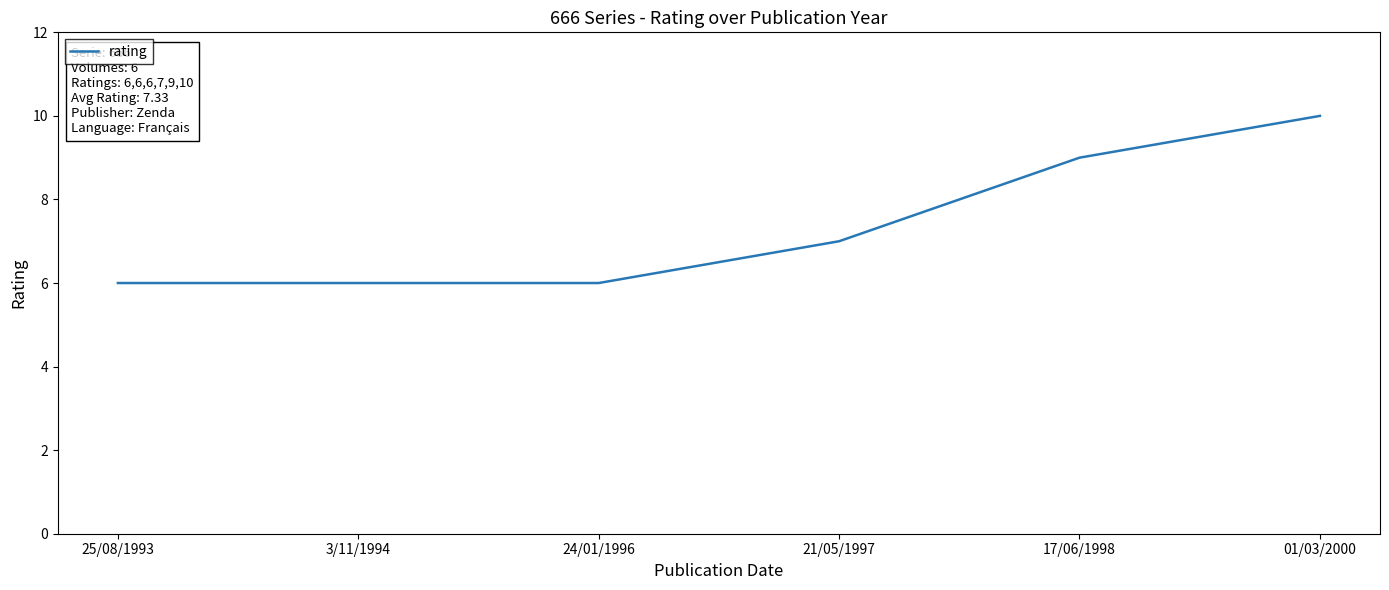

Approximately how many times larger is the value at 21/05/1997 compared to 25/08/1993?

1.2